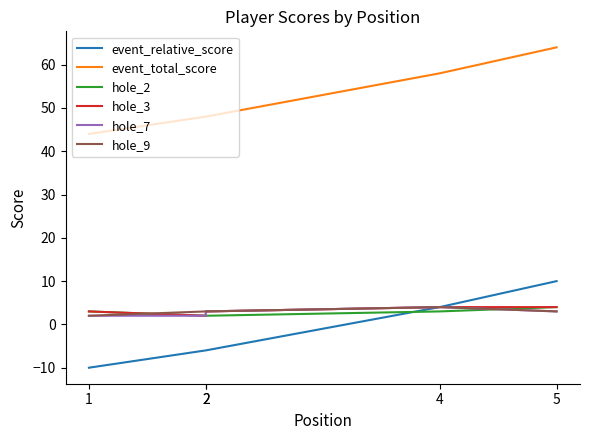

Rank the categories by hole_7 value from lowest to highest.

1, 2, 2, 5, 4